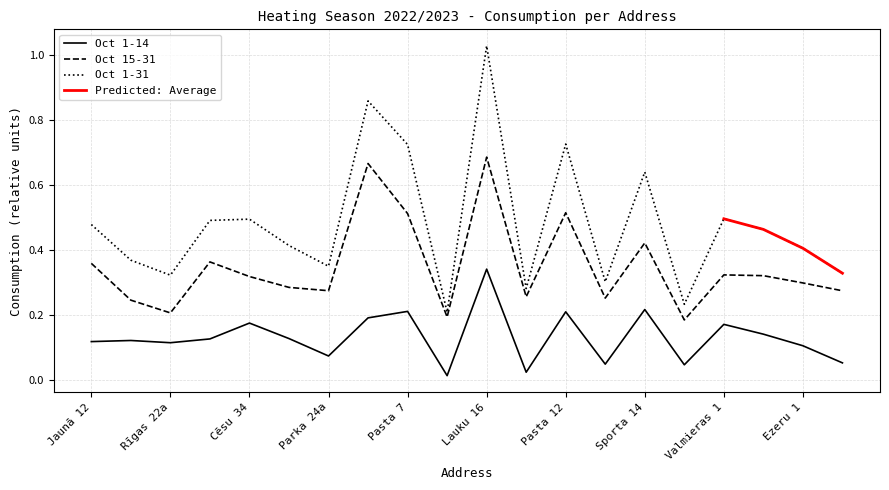

How many interior local valleys does the Oct 15-31 series have?

6